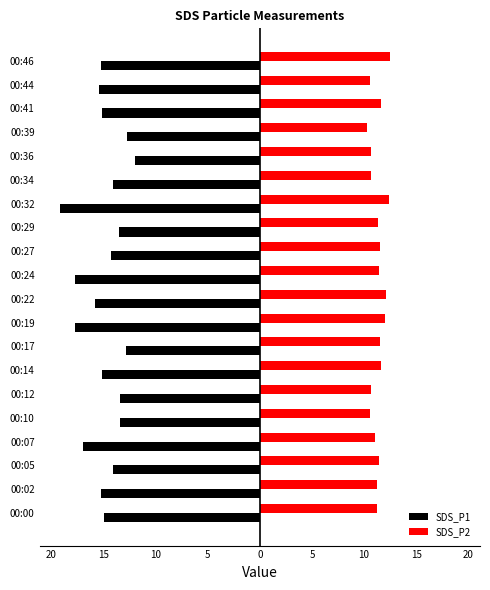

What are all the series names shown in the legend?

SDS_P1, SDS_P2